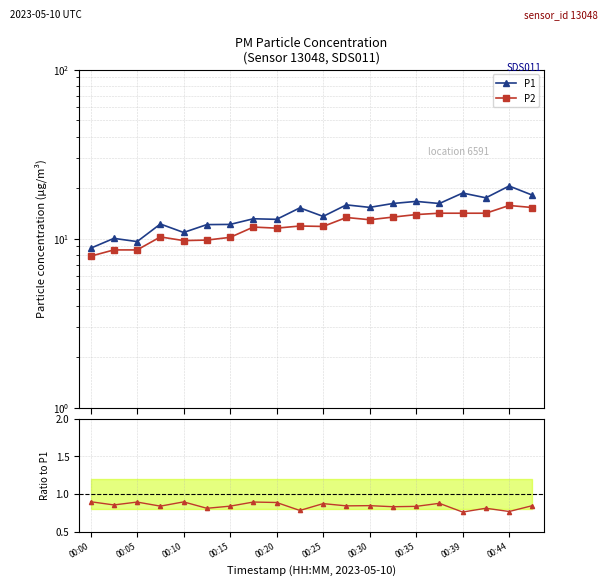

Count the number of categories in the chart.

20